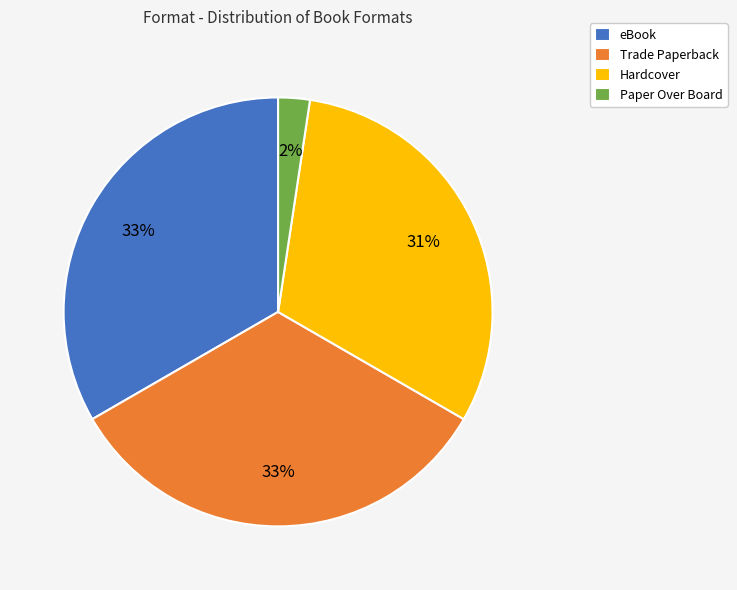

To the nearest percent, what is the average slice percentage?

25%